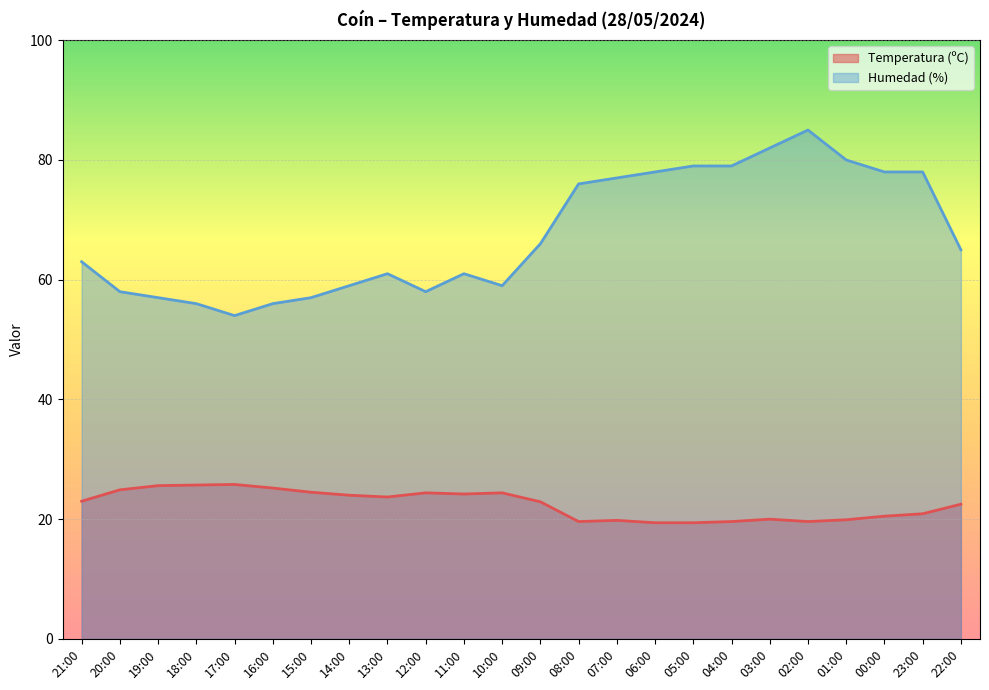

What is the label of the 6th point from the right?

03:00